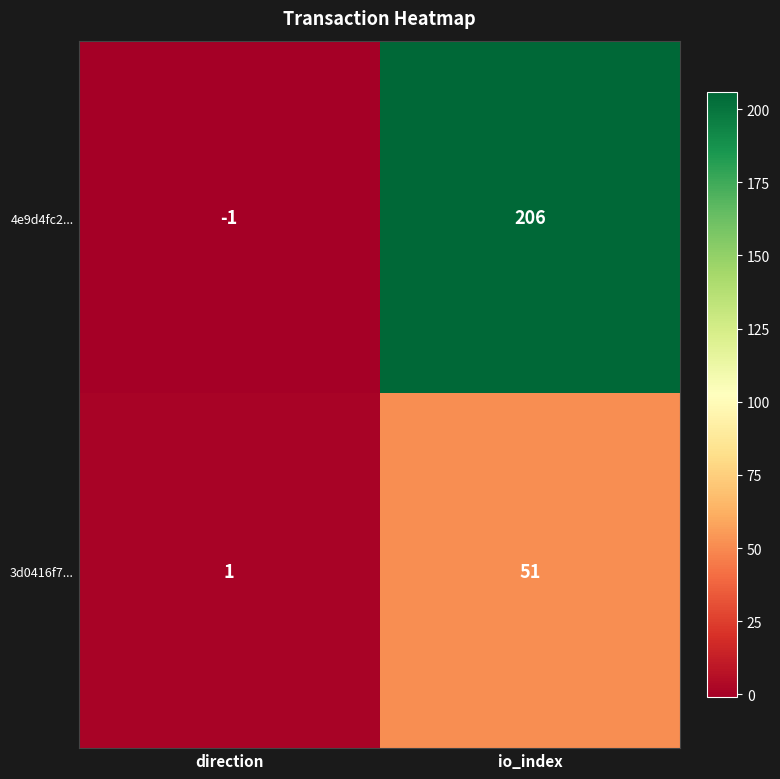

At which category is the sum across all series the highest?

io_index